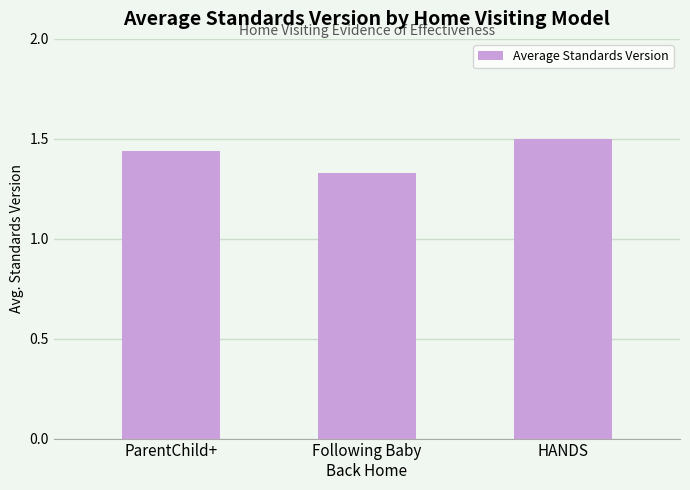

What is the sum of the values at ParentChild+ and HANDS?

2.9